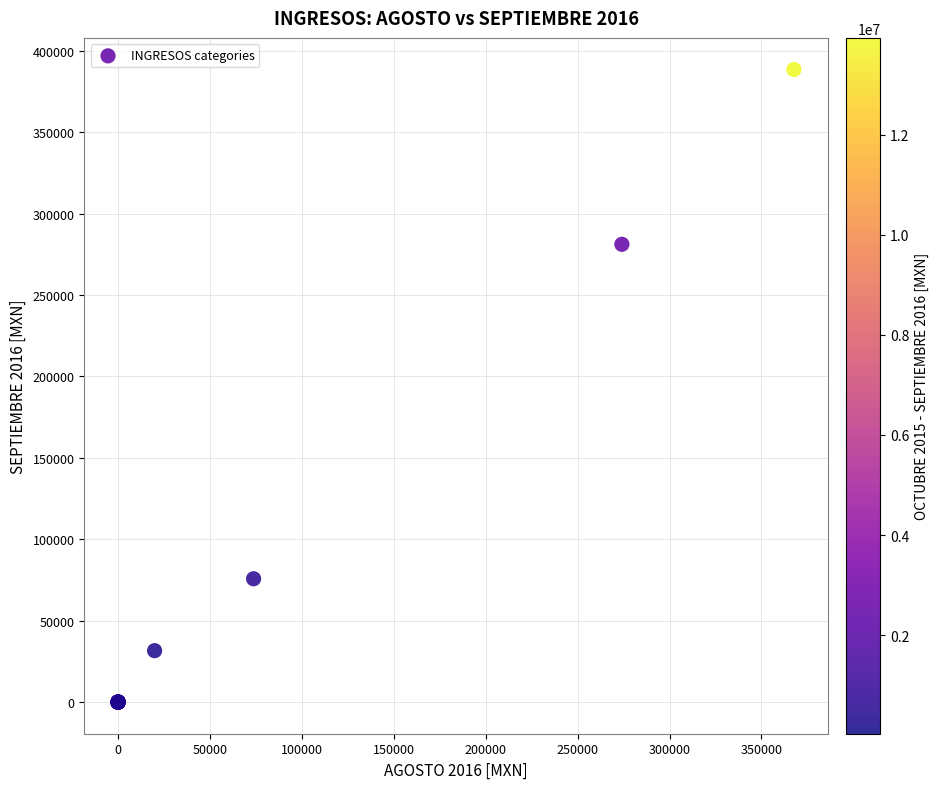

What Y value in the scatter plot is closest to 194244?

281150.6